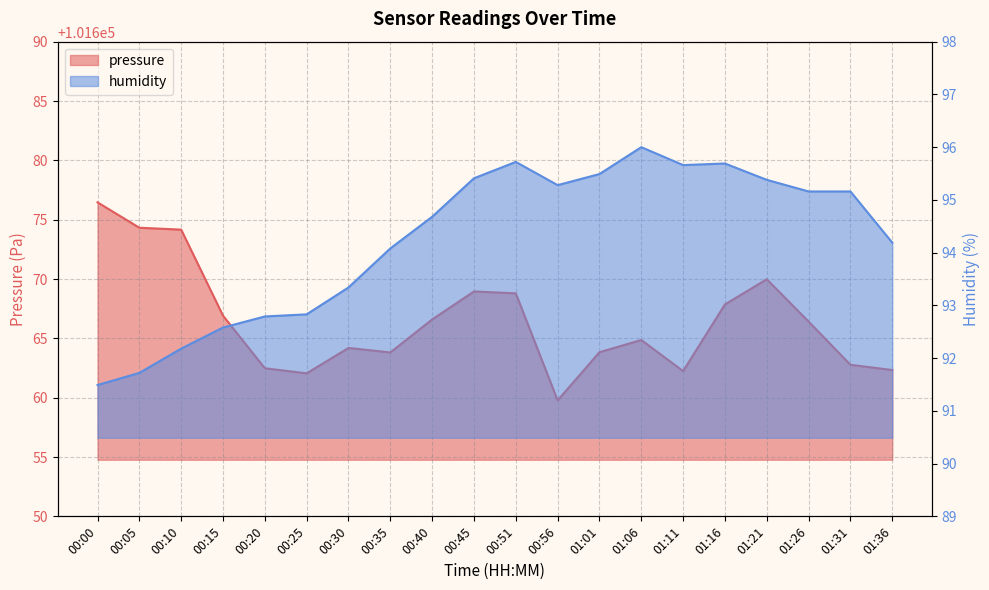

Reading left to right, extract all data points from this chart.

pressure: 00:00=101676.5	00:05=101674.3	00:10=101674.2	00:15=101666.9	00:20=101662.5	00:25=101662.1	00:30=101664.2	00:35=101663.8	00:40=101666.6	00:45=101668.9	00:51=101668.8	00:56=101659.8	01:01=101663.8	01:06=101664.9	01:11=101662.2	01:16=101667.9	01:21=101670.0	01:26=101666.4	01:31=101662.8	01:36=101662.3
humidity: 00:00=91.5	00:05=91.7	00:10=92.2	00:15=92.6	00:20=92.8	00:25=92.8	00:30=93.3	00:35=94.1	00:40=94.7	00:45=95.4	00:51=95.7	00:56=95.3	01:01=95.5	01:06=96.0	01:11=95.7	01:16=95.7	01:21=95.4	01:26=95.2	01:31=95.2	01:36=94.2